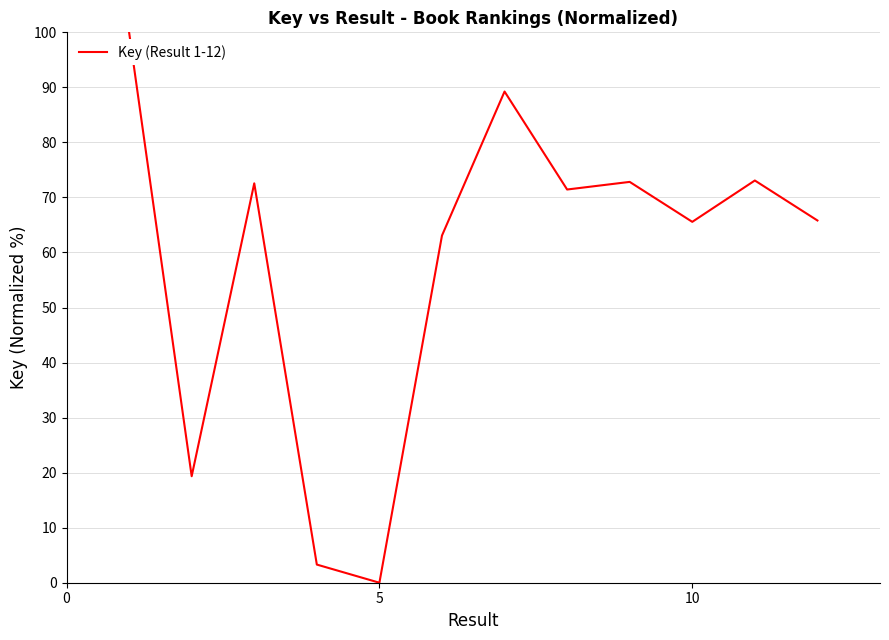

What is the maximum value shown in the chart?

100.0